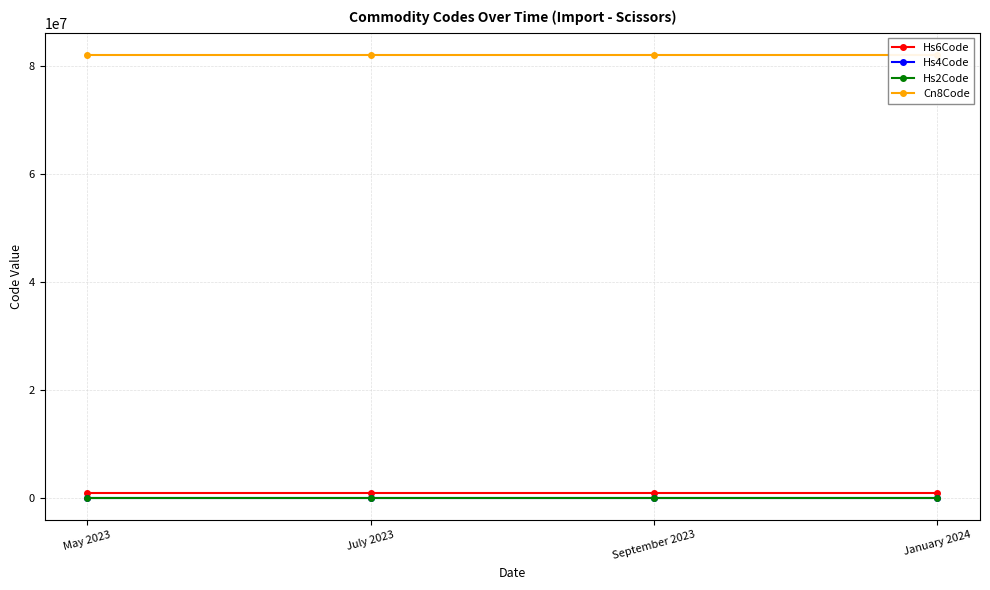

True or false: Hs2Code and Cn8Code intersect in this chart.

False